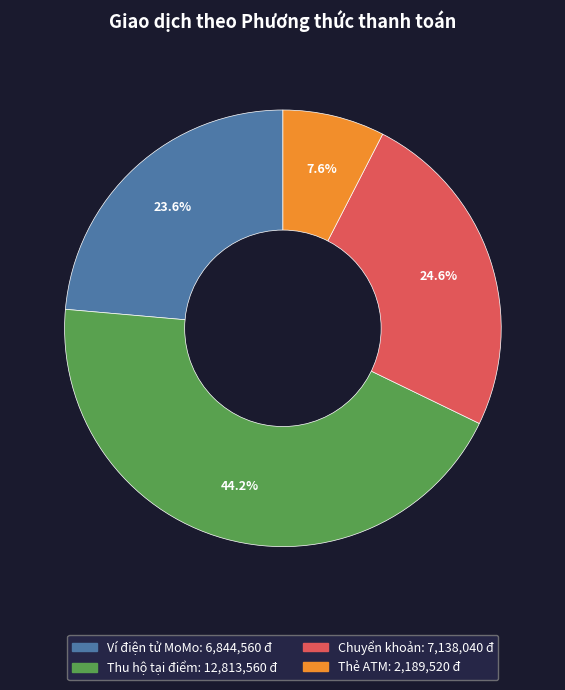

Combined, what portion of the pie is Thẻ ATM and Ví điện tử MoMo?

31.2%